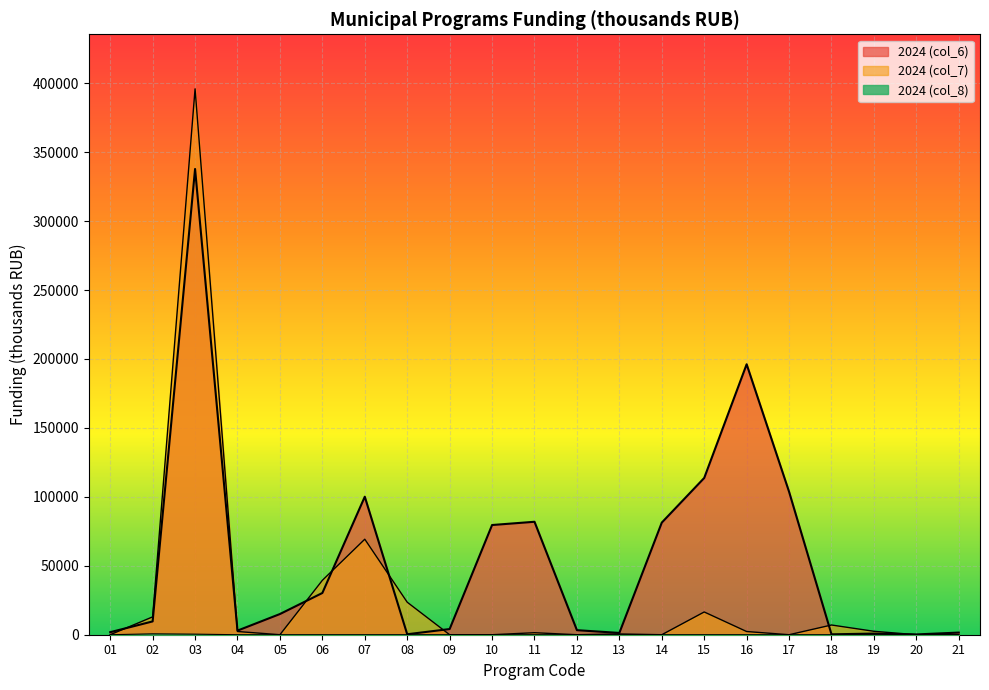

What is the difference between the highest and lowest values at 10?

79573